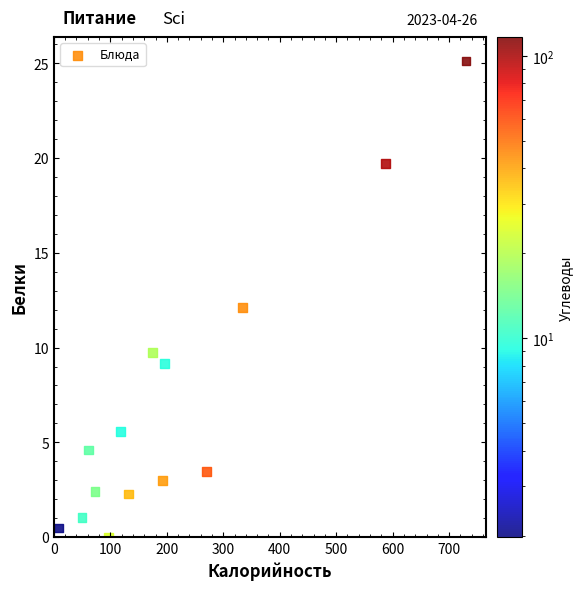

What is the range of X values (max minus min)?

721.5